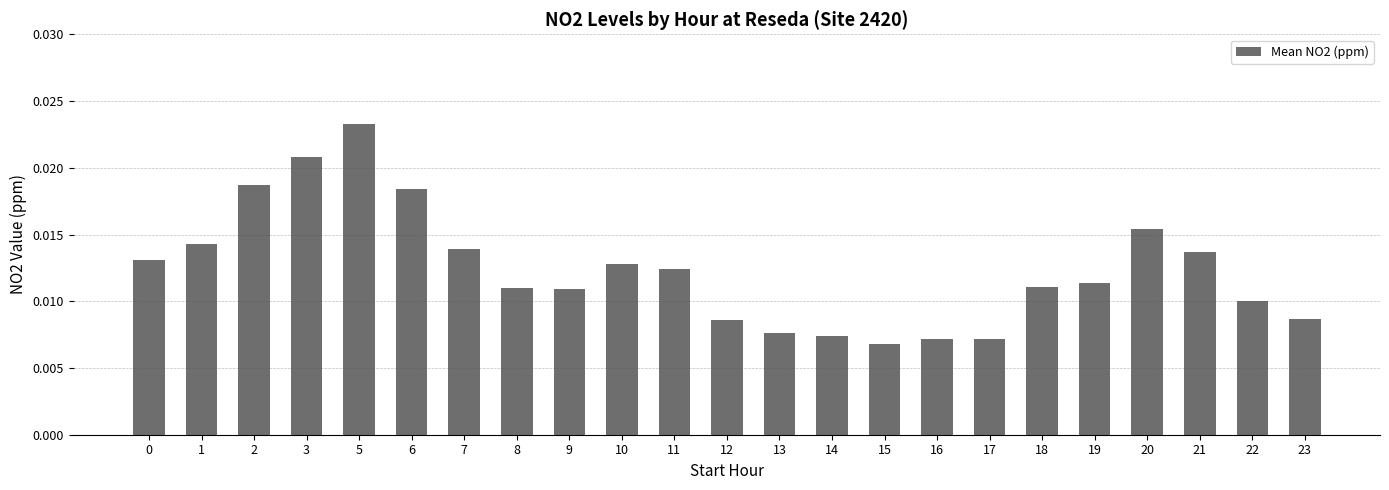

Which category has the highest value across all series?

5